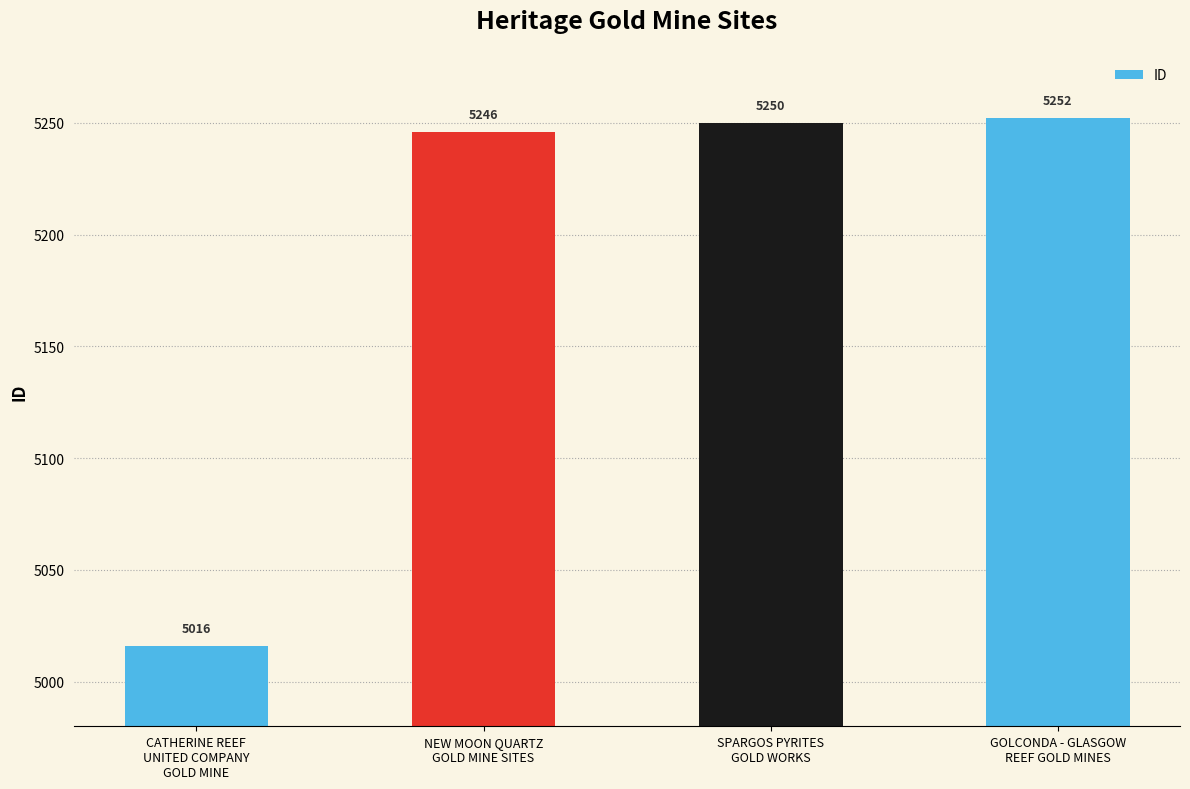

Rank the categories by value from highest to lowest.

GOLCONDA - GLASGOW
REEF GOLD MINES, SPARGOS PYRITES
GOLD WORKS, NEW MOON QUARTZ
GOLD MINE SITES, CATHERINE REEF
UNITED COMPANY
GOLD MINE